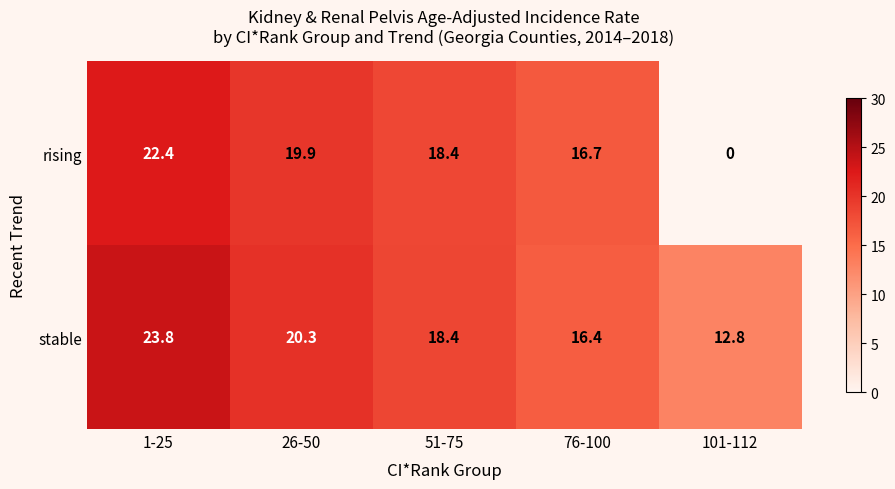

What is the average value of the rising series?

15.5